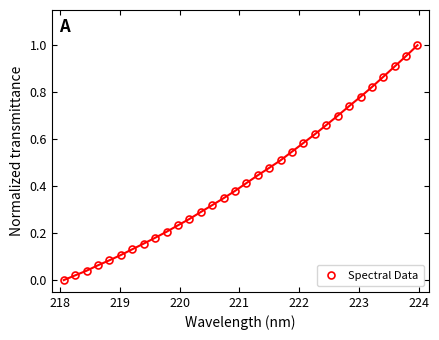

What is the sum of all values?

13.9